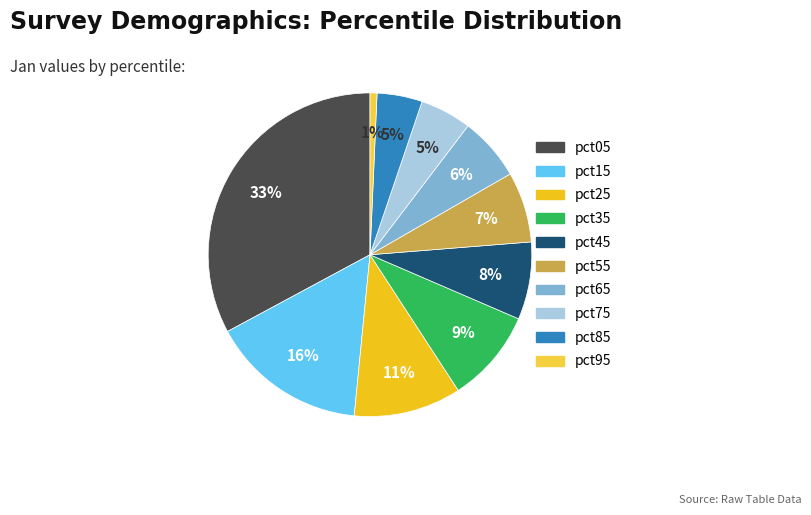

How many segments does this pie chart have?

10